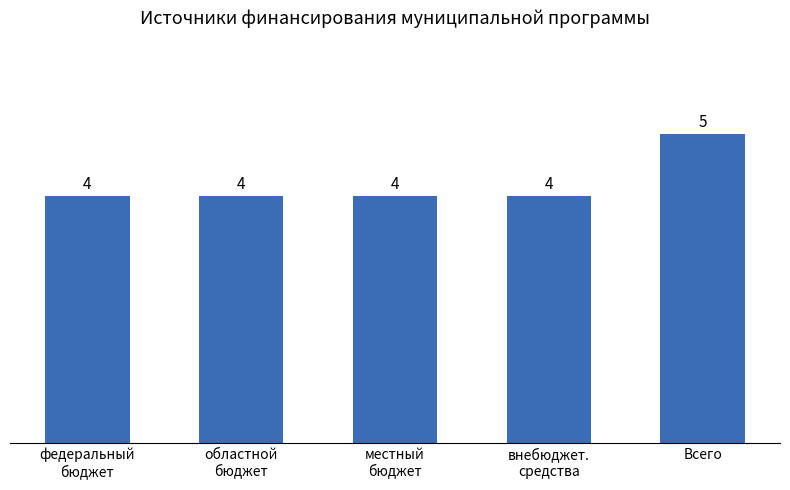

Reading left to right, transcribe all the data shown in this chart.

федеральный
бюджет=4	областной
бюджет=4	местный
бюджет=4	внебюджет.
средства=4	Всего=5